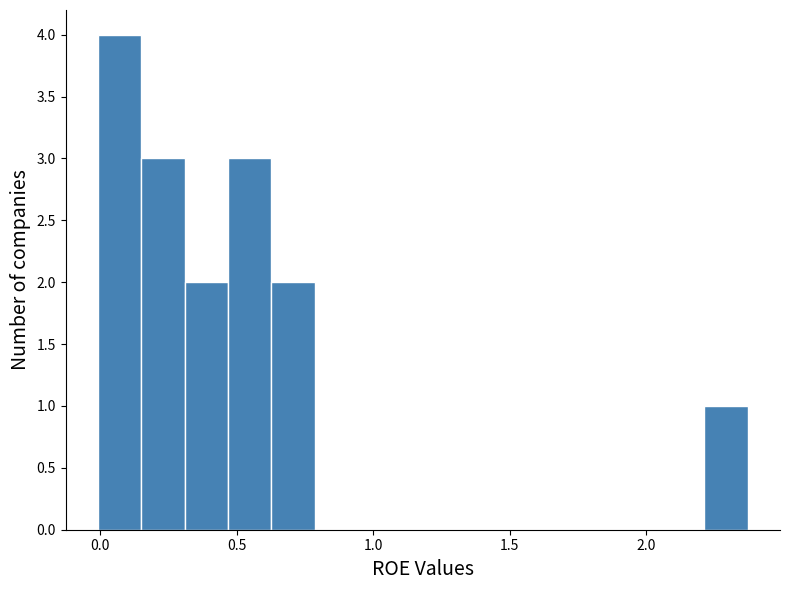

Read against the x-axis, roughly where is the centre of the tallest bar?

0.05